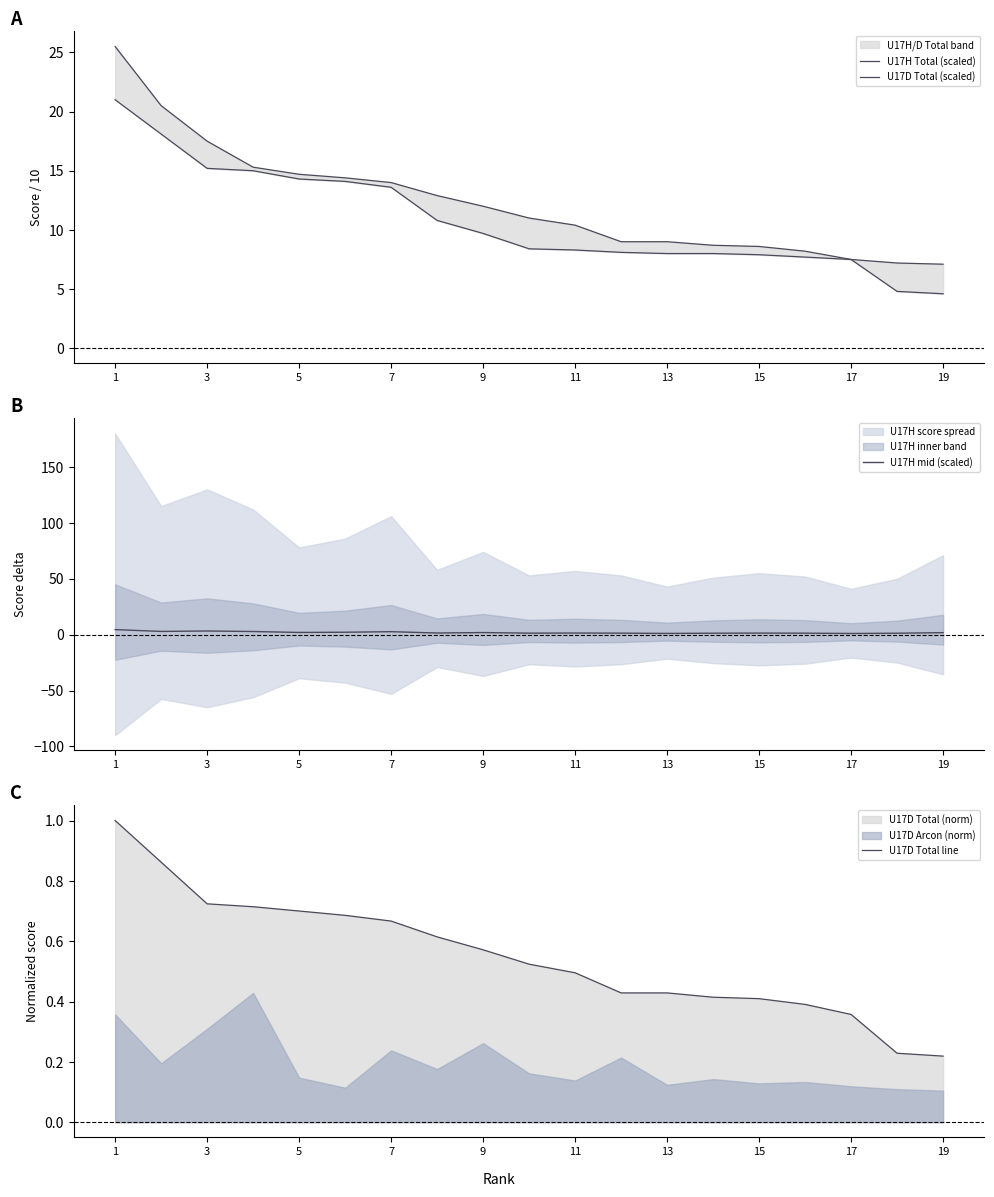

The U17H mid (scaled) series shows 2.7 at 7. True or false?

True